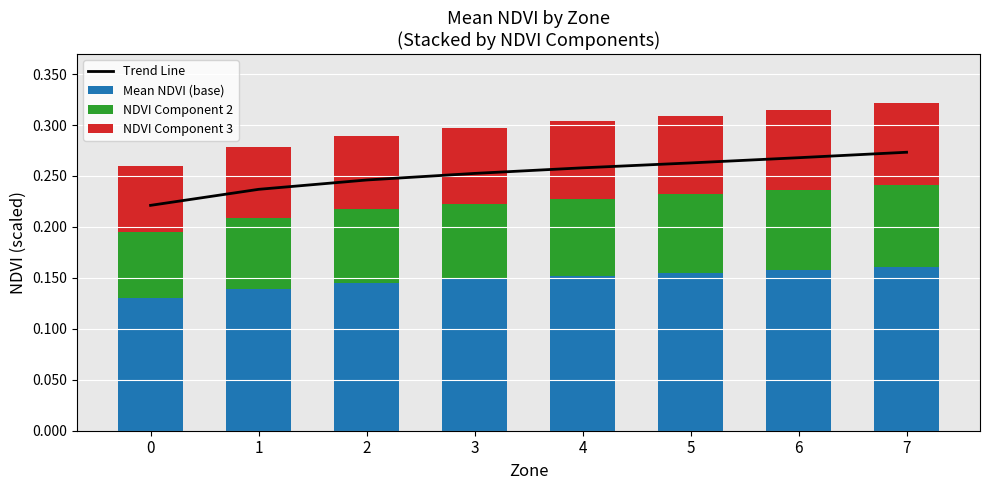

What is the average value of the NDVI Component 3 series?

74.2